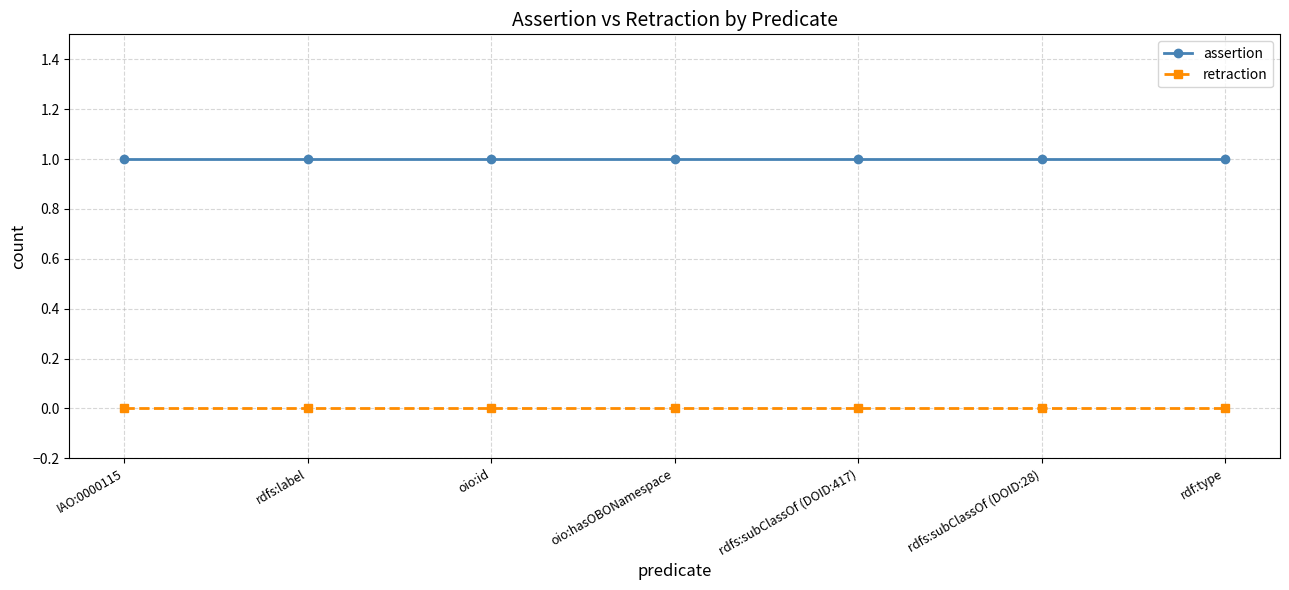

Reading left to right, extract all data points from this chart.

assertion: 1	1	1	1	1	1	1
retraction: 0	0	0	0	0	0	0